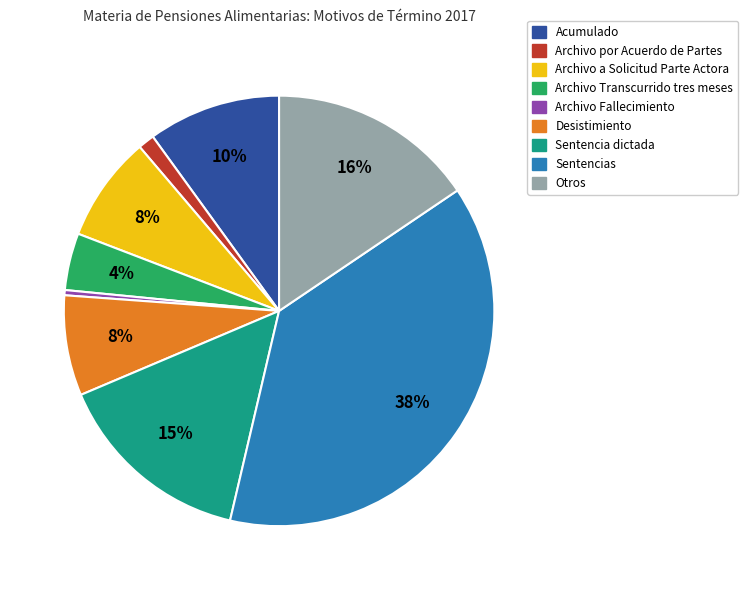

To the nearest percent, what is the difference between the largest and smallest slice percentages?

38%